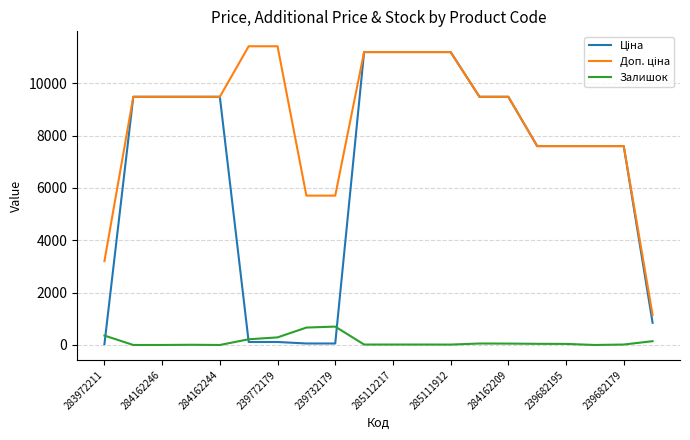

What is the greatest value displayed?

11410.0